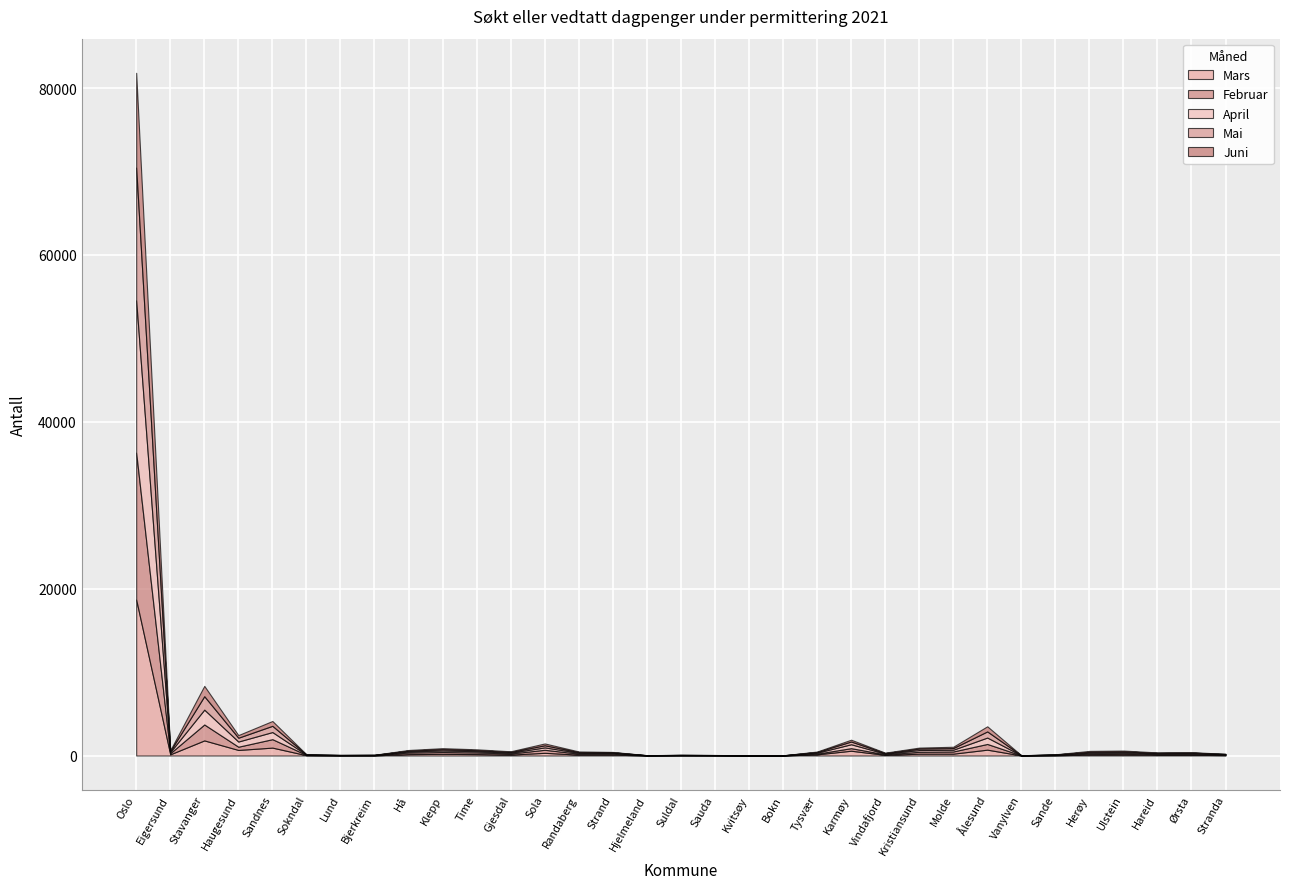

Is it true that Mars equals 2 at Bokn?

False